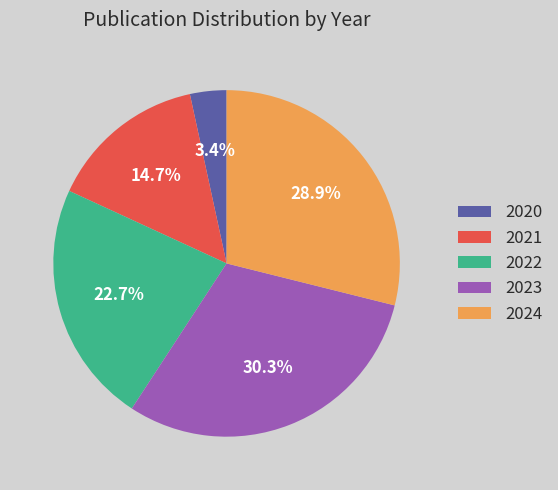

What is the smallest slice in the pie chart?

2020